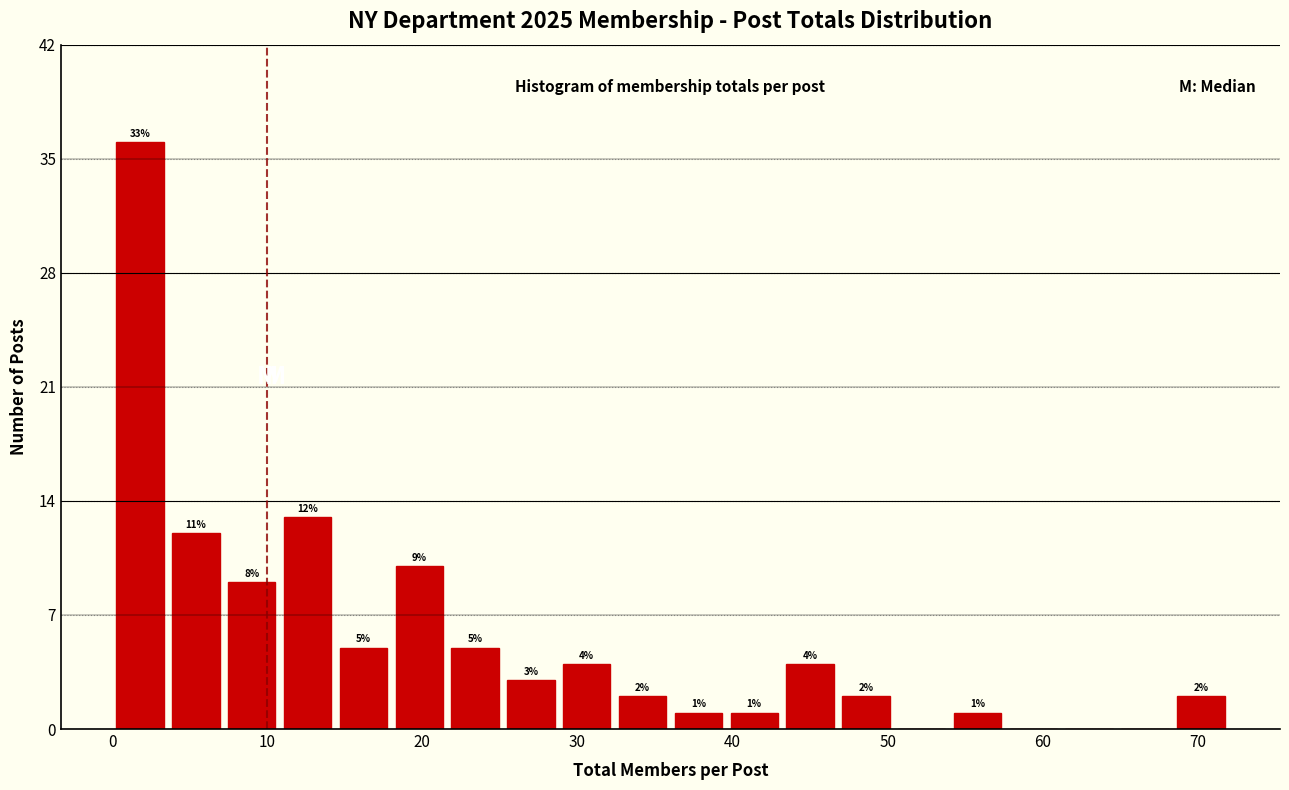

Read against the x-axis, roughly where is the centre of the tallest bar?

2